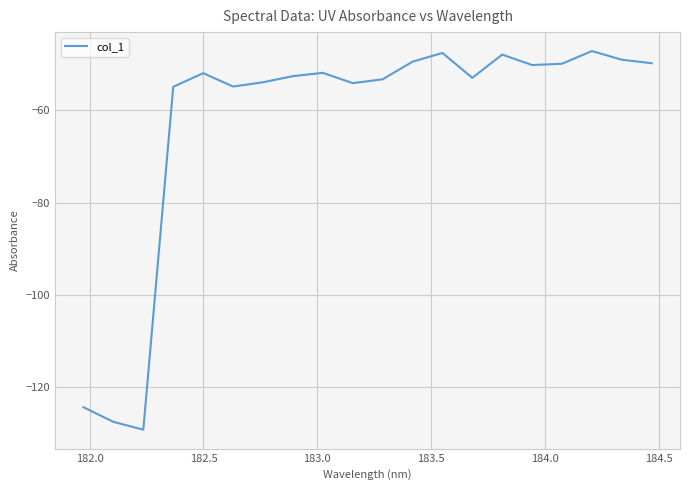

What is the maximum value shown in the chart?

-47.1